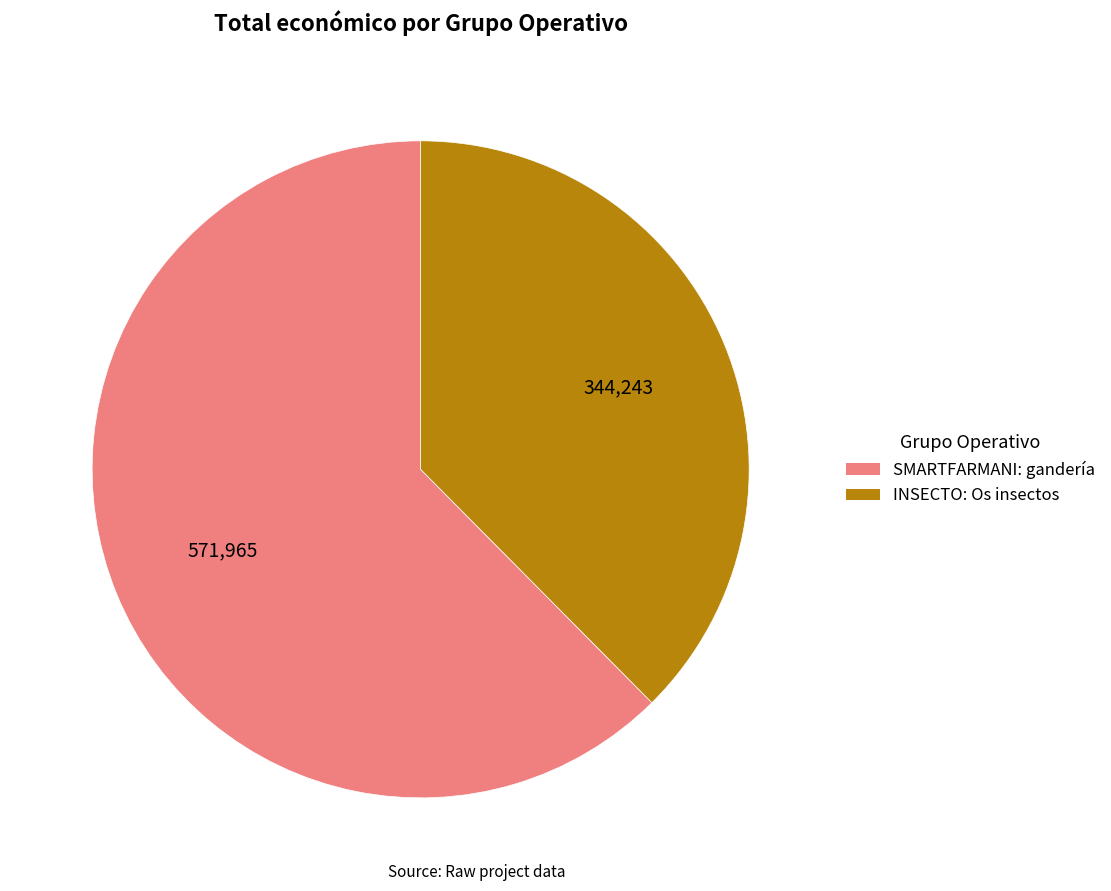

Rank the categories by value from highest to lowest.

SMARTFARMANI: gandería, INSECTO: Os insectos